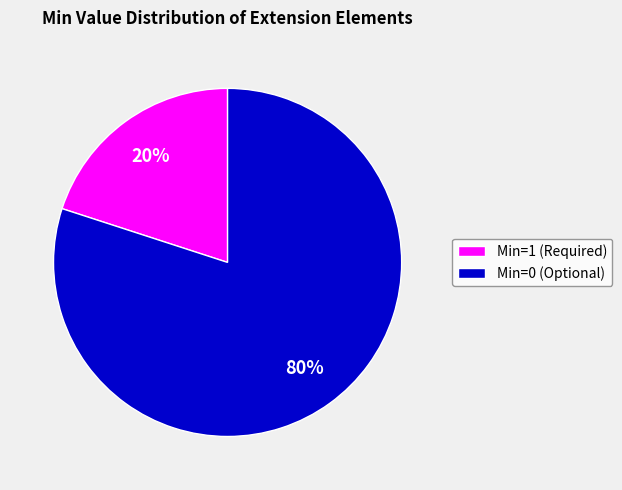

Which slice is the largest?

Min=0 (Optional)